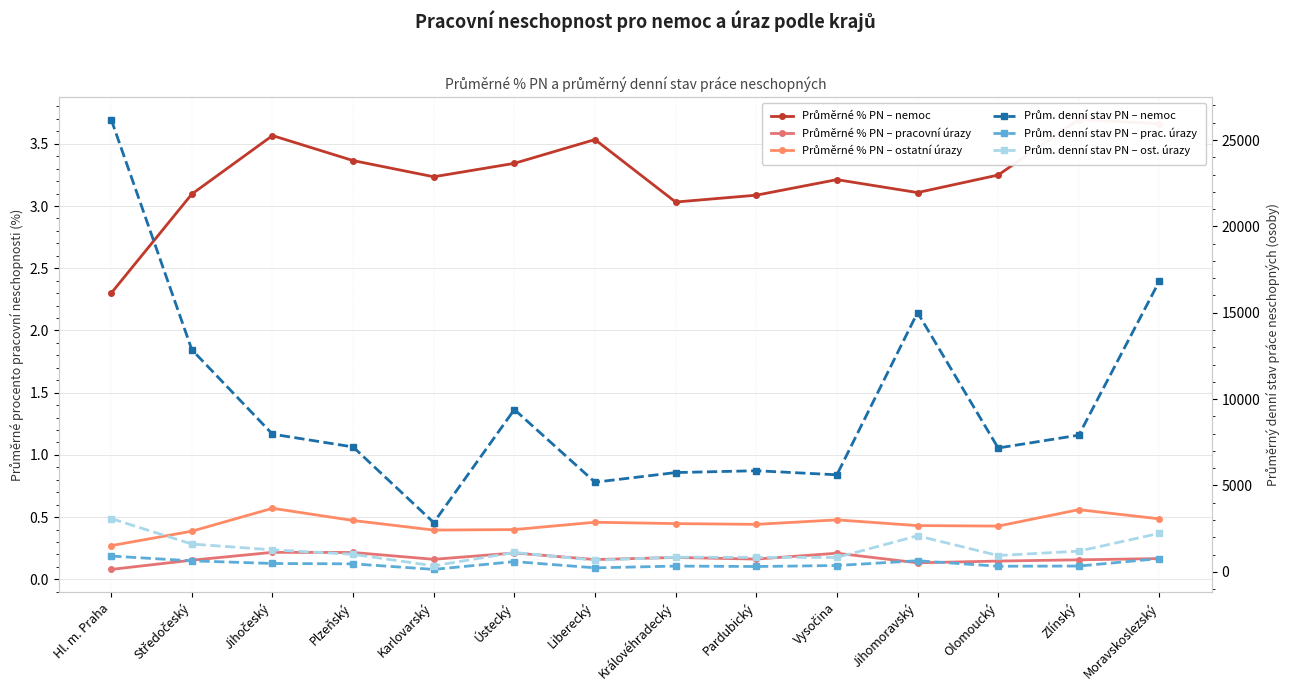

True or false: Průměrné % PN – nemoc has more than 2 interior local peaks.

True